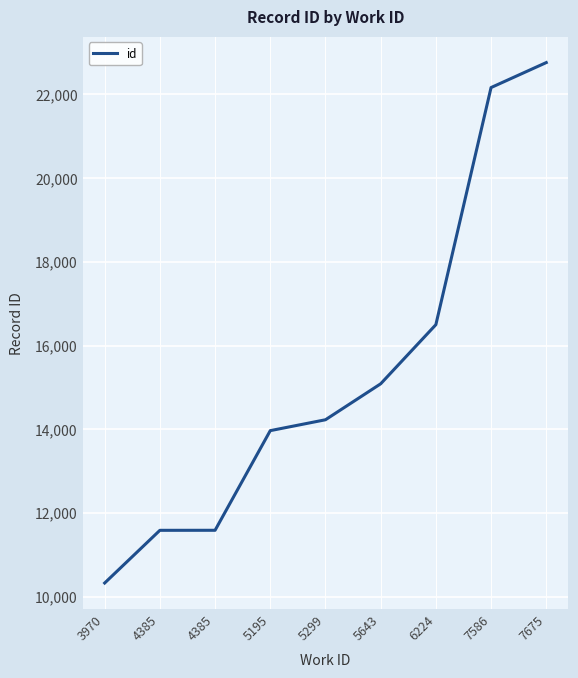

Does the chart display data point markers on the line(s)?

No